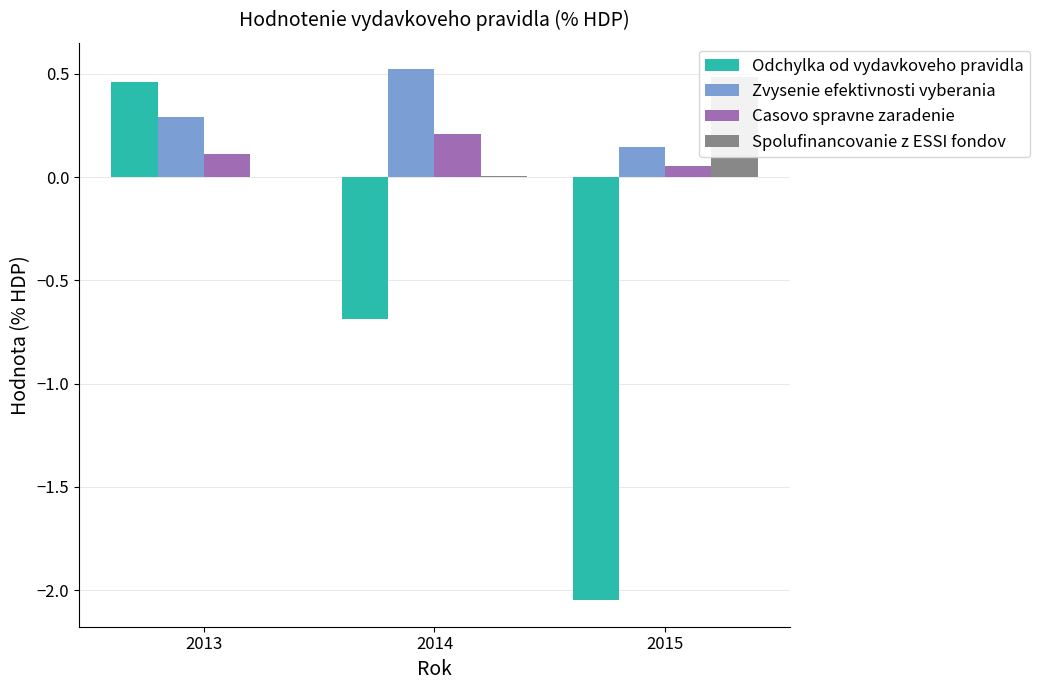

What is the value of the Spolufinancovanie z ESSI fondov bar at the 3rd from the left?

0.5